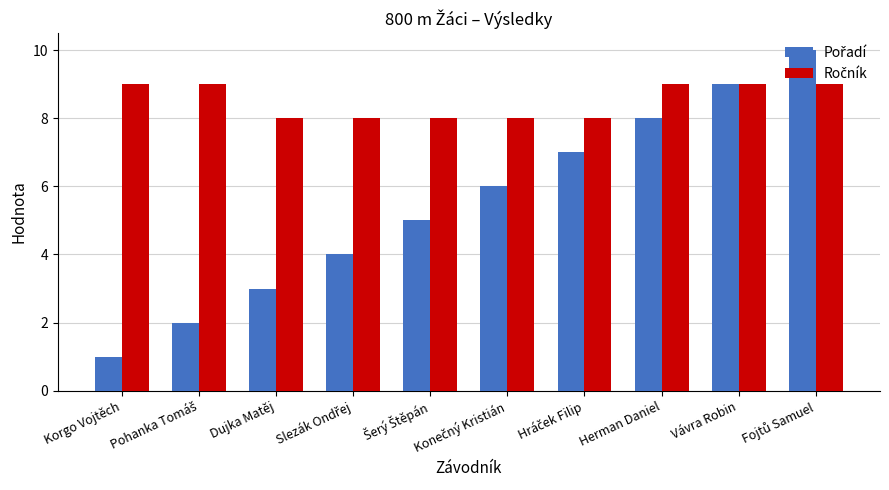

What is the total value across all series at Dujka Matěj?

11